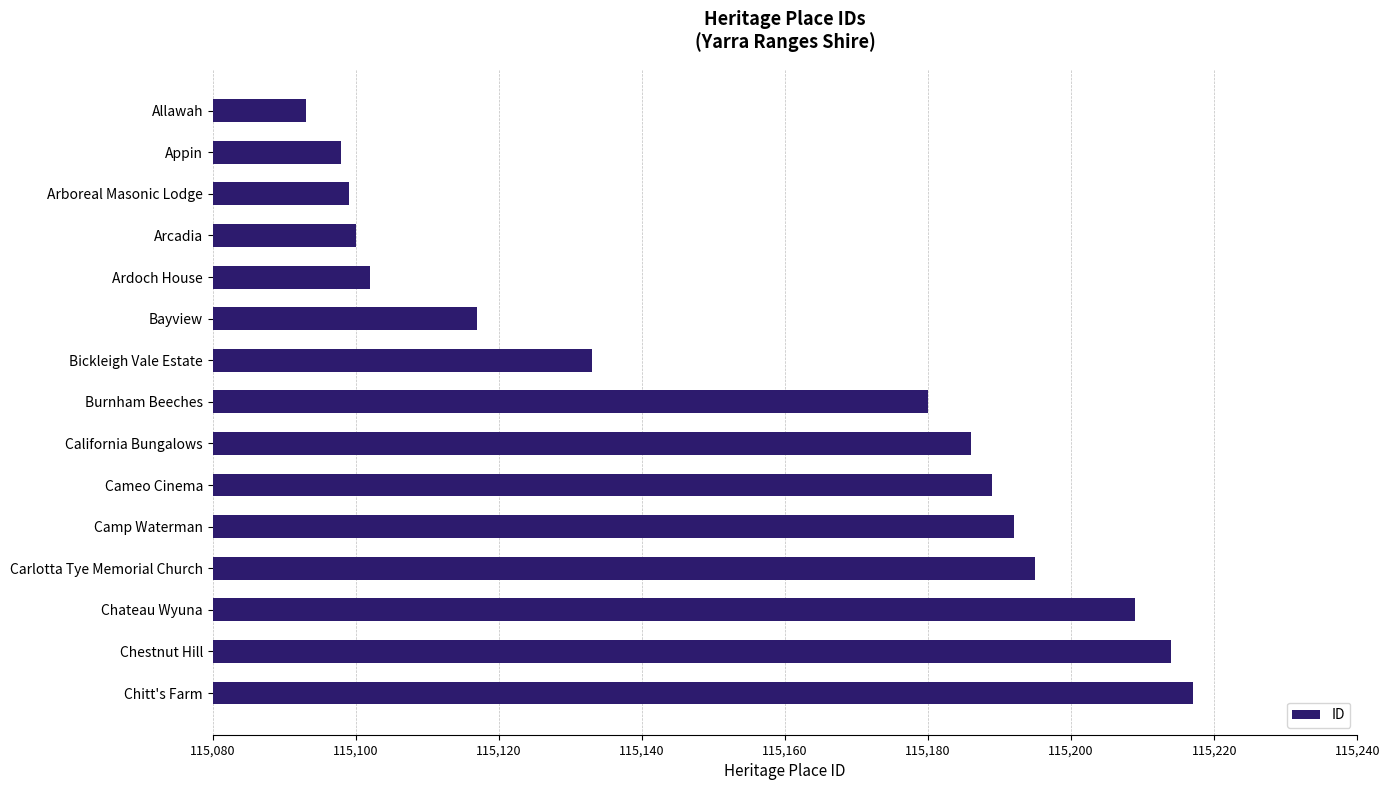

What is the difference between the maximum and second lowest values?

119